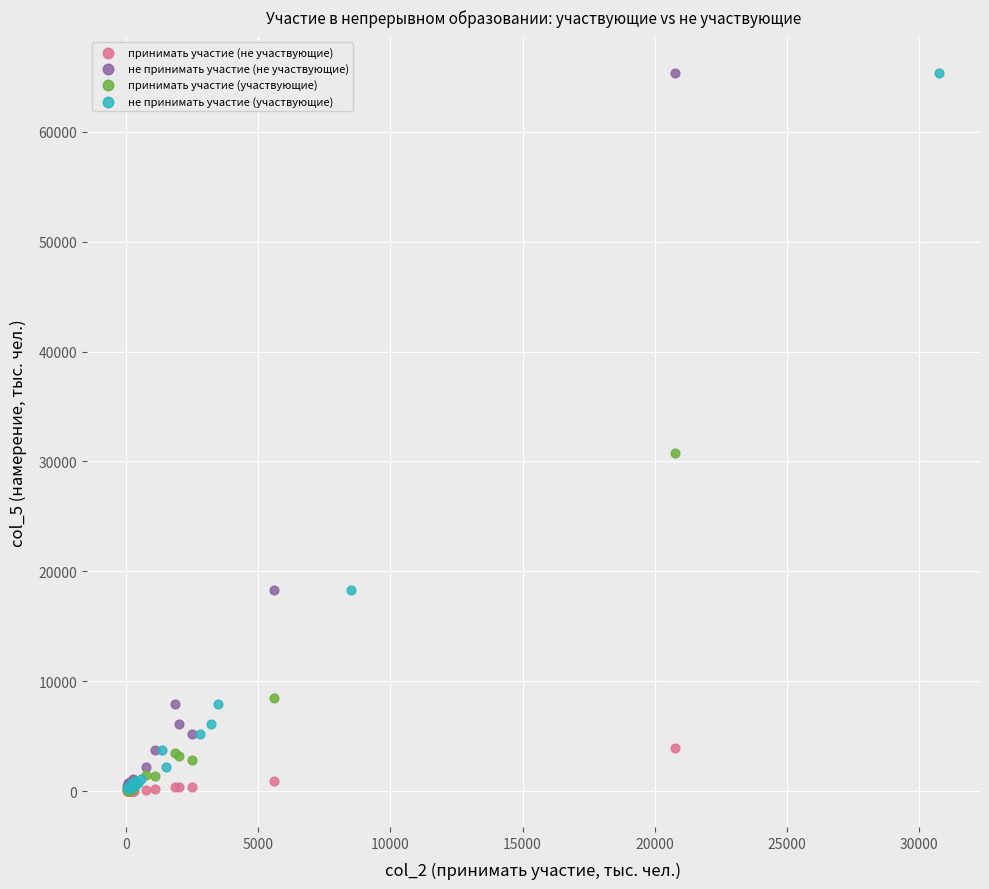

What are all the series names shown in the legend?

принимать участие (не участвующие), не принимать участие (не участвующие), принимать участие (участвующие), не принимать участие (участвующие)